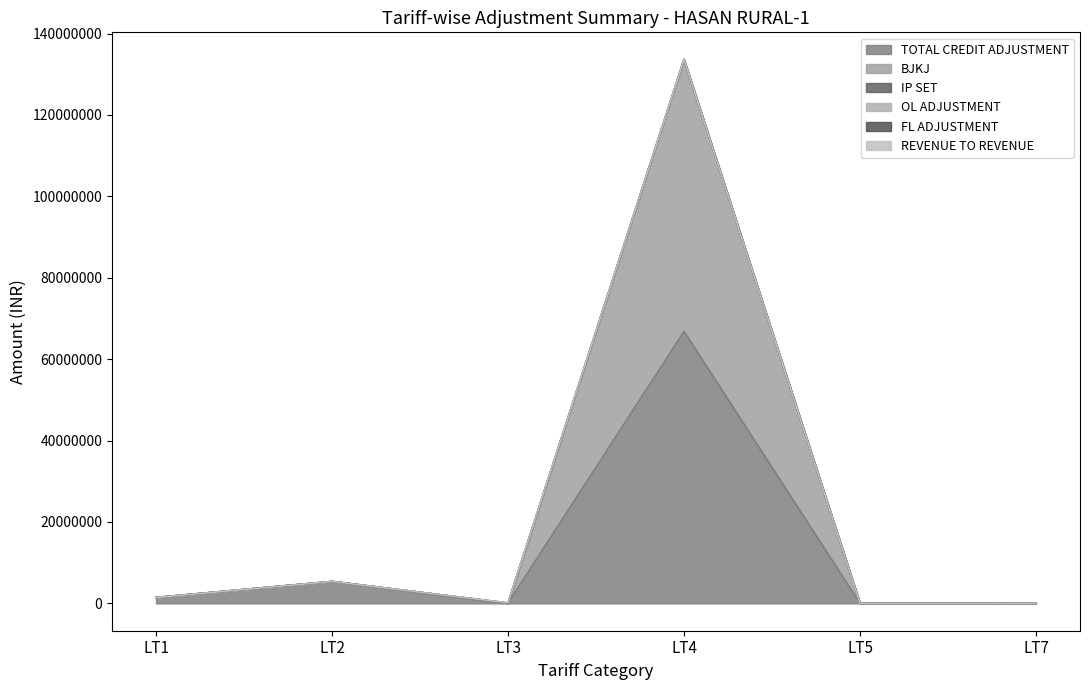

What is the difference between the maximum and second lowest values in the OL ADJUSTMENT series?

4389.9